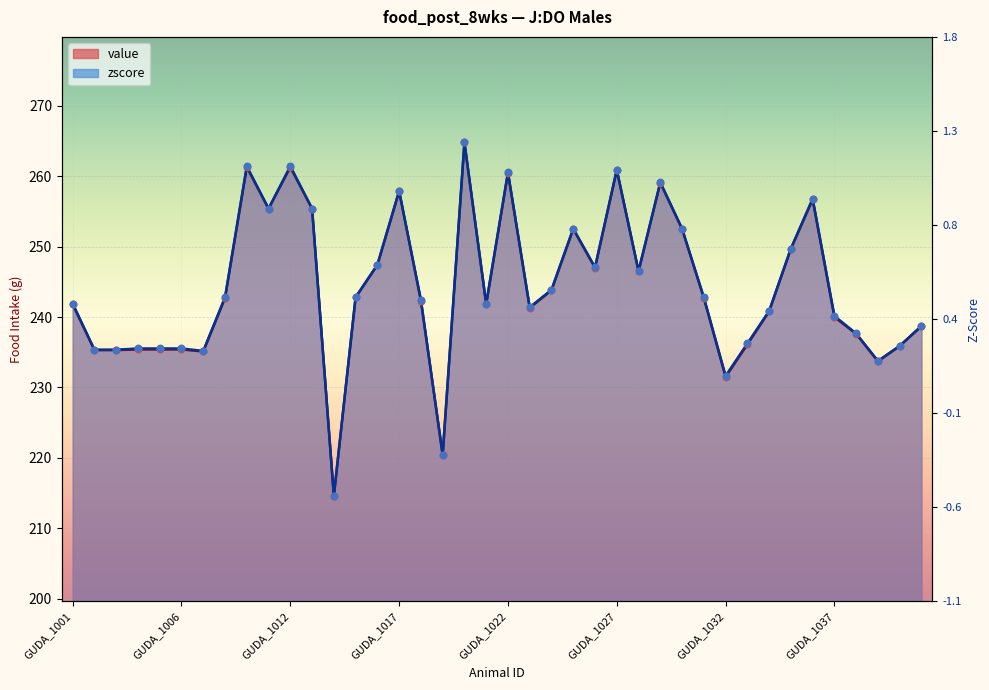

What are all the series names shown in the legend?

value, zscore